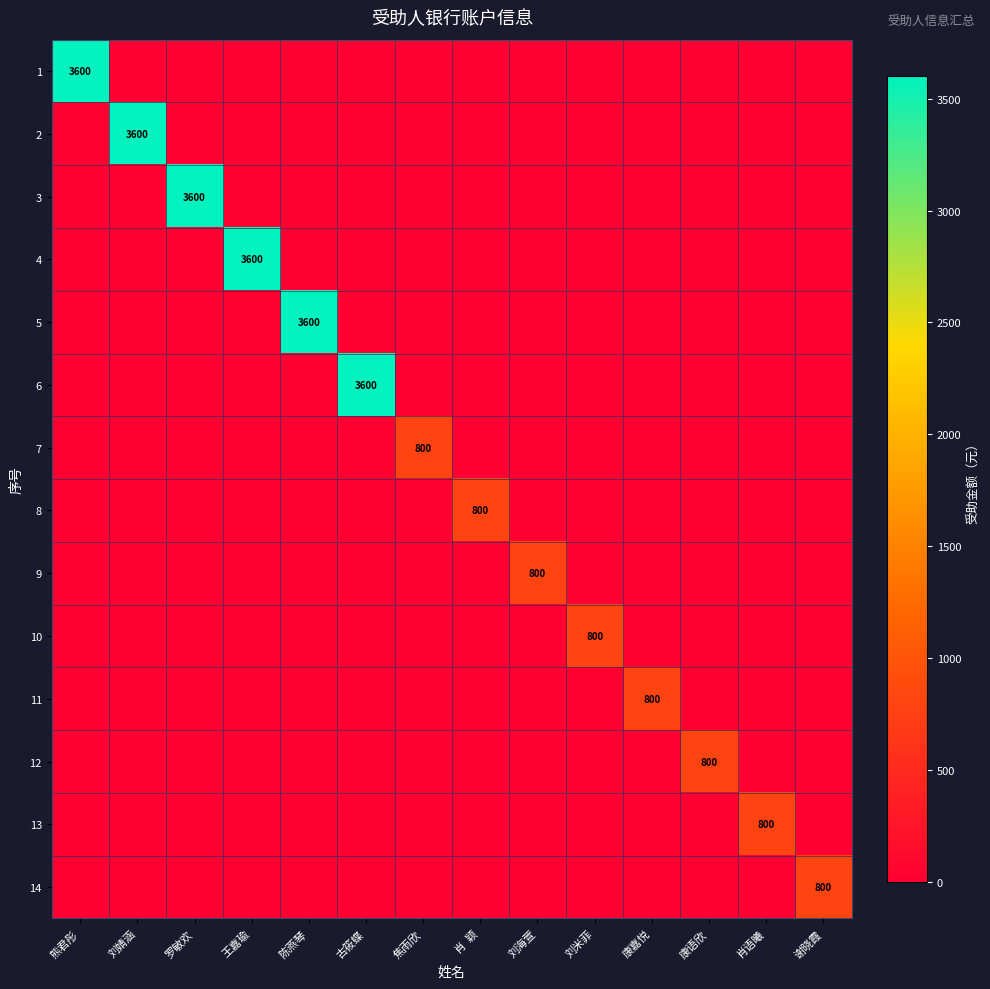

What is the maximum value for 3?

3600